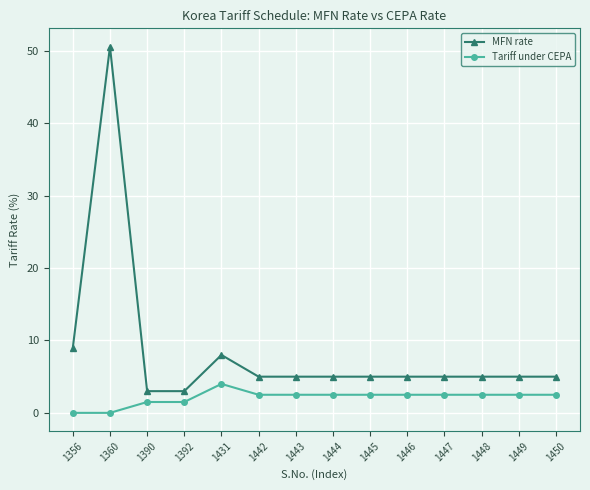

Reading left to right, what are all the values shown in this chart?

MFN rate: 1356=9.0	1360=50.6	1390=3.0	1392=3.0	1431=8.0	1442=5.0	1443=5.0	1444=5.0	1445=5.0	1446=5.0	1447=5.0	1448=5.0	1449=5.0	1450=5.0
Tariff under CEPA: 1356=0.0	1360=0.0	1390=1.5	1392=1.5	1431=4.0	1442=2.5	1443=2.5	1444=2.5	1445=2.5	1446=2.5	1447=2.5	1448=2.5	1449=2.5	1450=2.5